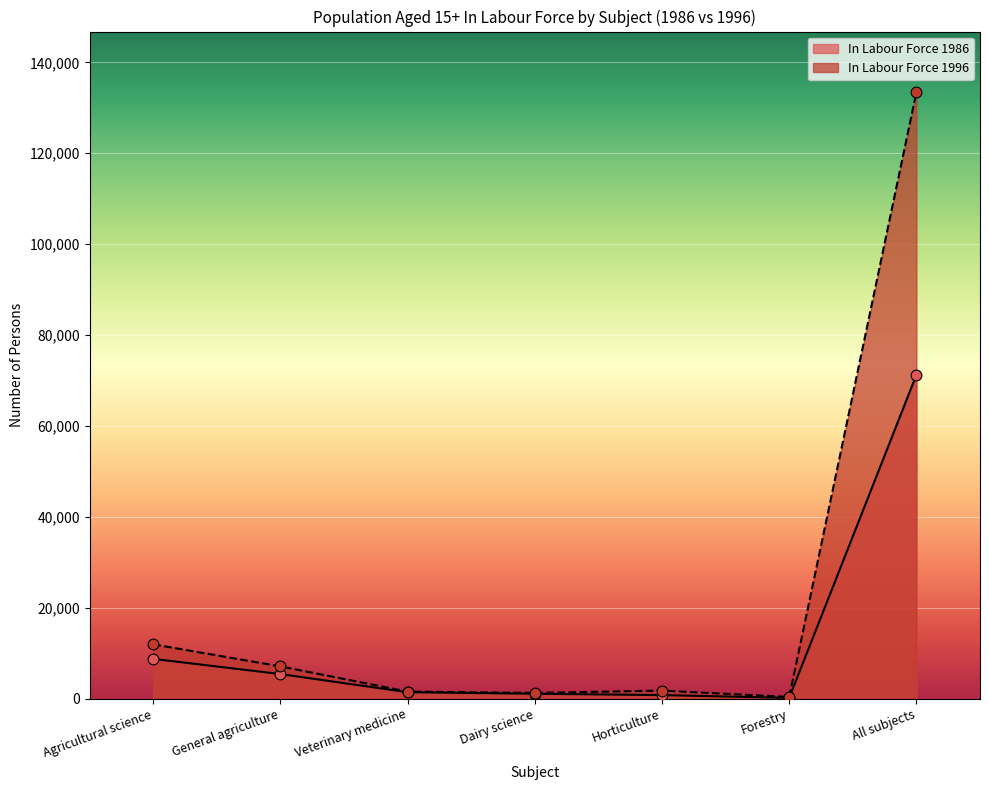

Which series contains the lowest Y value?

In Labour Force 1986